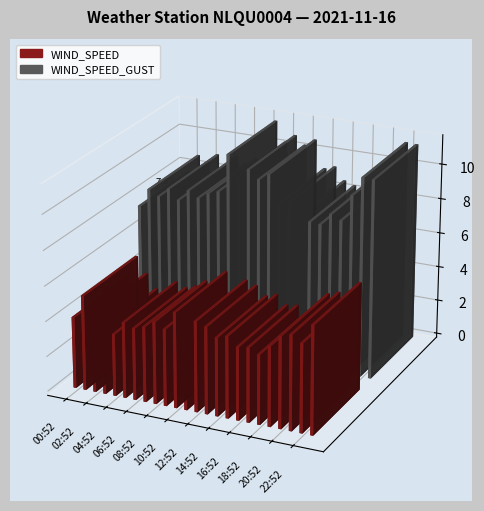

Which series has the largest total across all categories?

WIND_SPEED_GUST